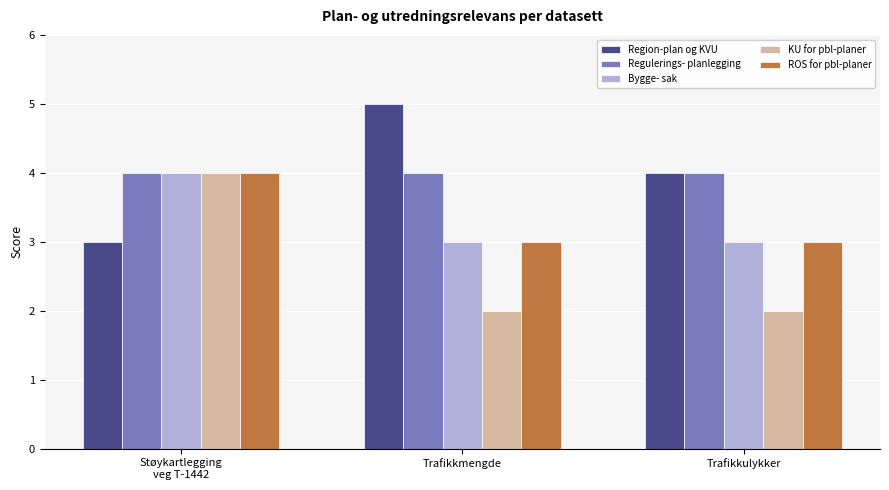

Is it true that Regulerings- planlegging equals 1 at Støykartlegging
veg T-1442?

False